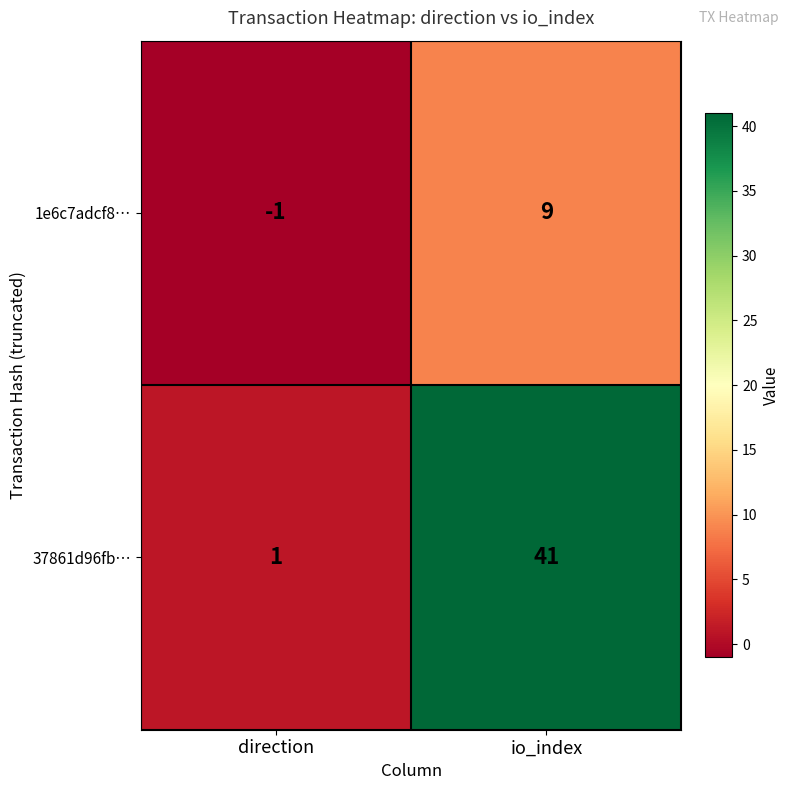

True or false: 37861d96fb… has a value of 64 at io_index.

False